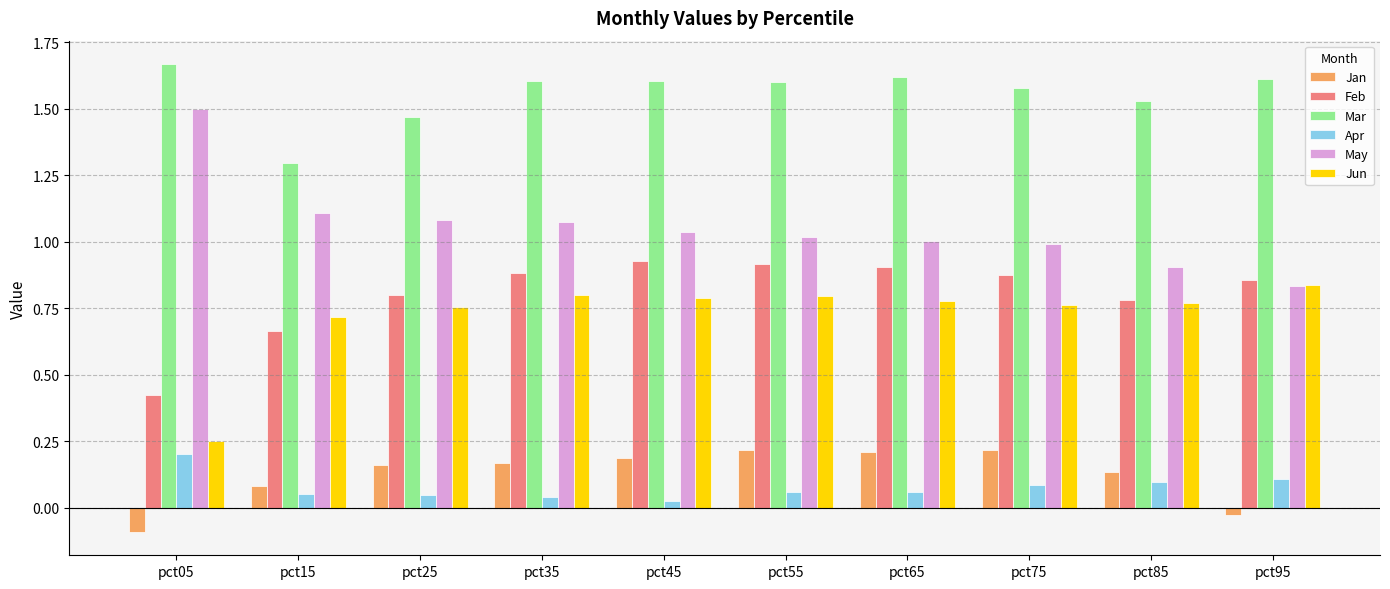

Are the bars horizontal?

No